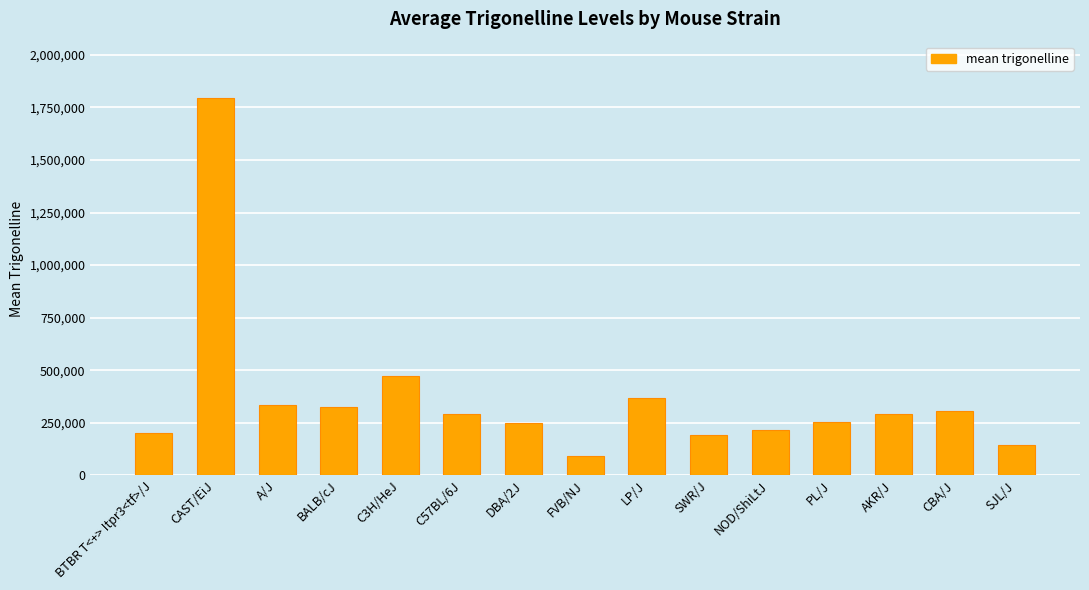

What is the difference between the second highest and minimum values?

378806